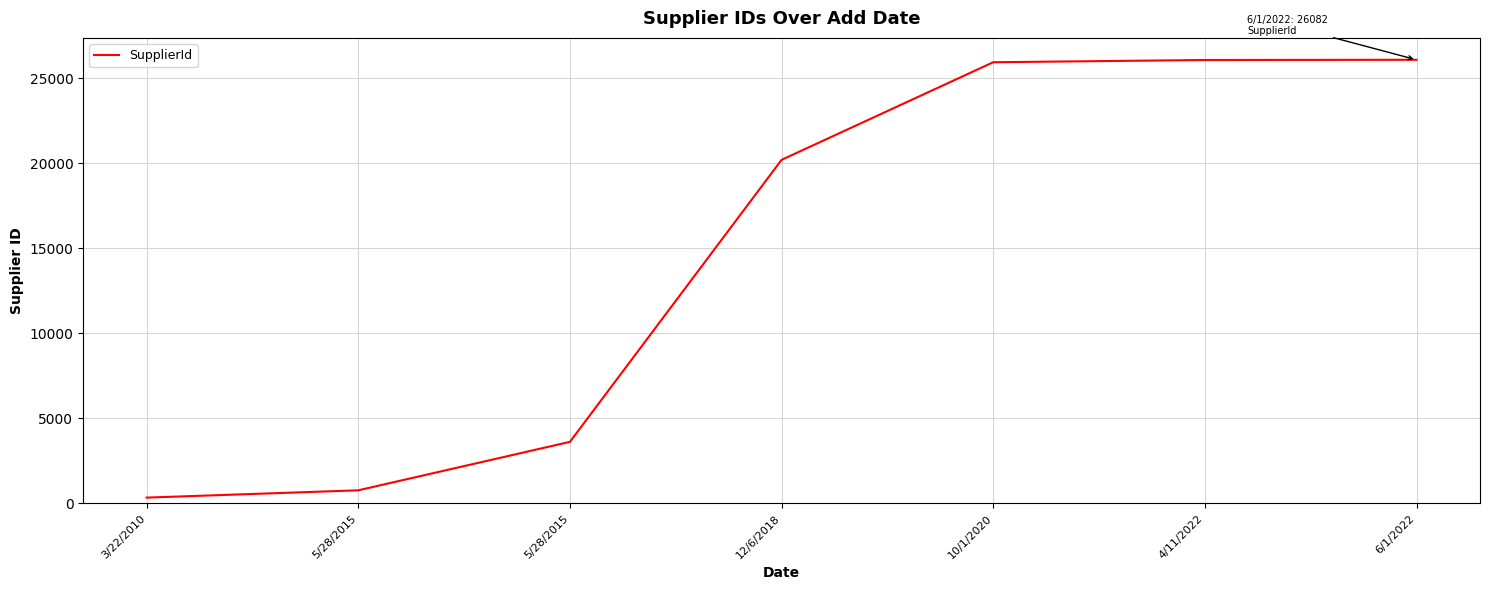

Is it true that the value at 5/28/2015 is 1243?

False